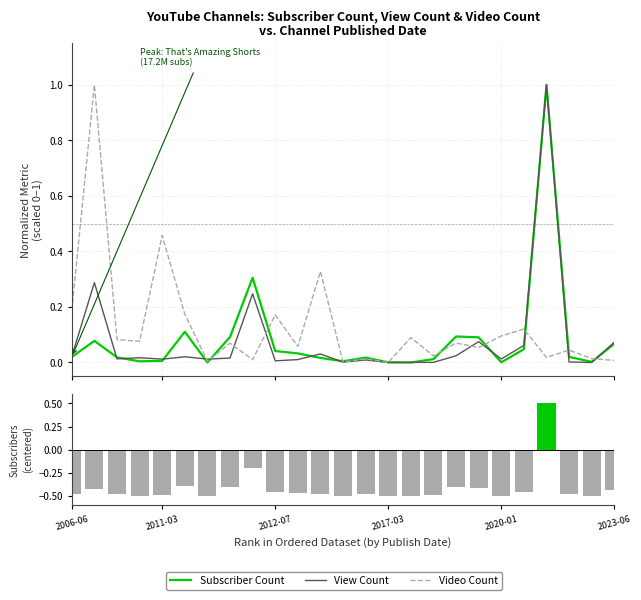

True or false: Video Count has a value of 0.1 at 10.

False